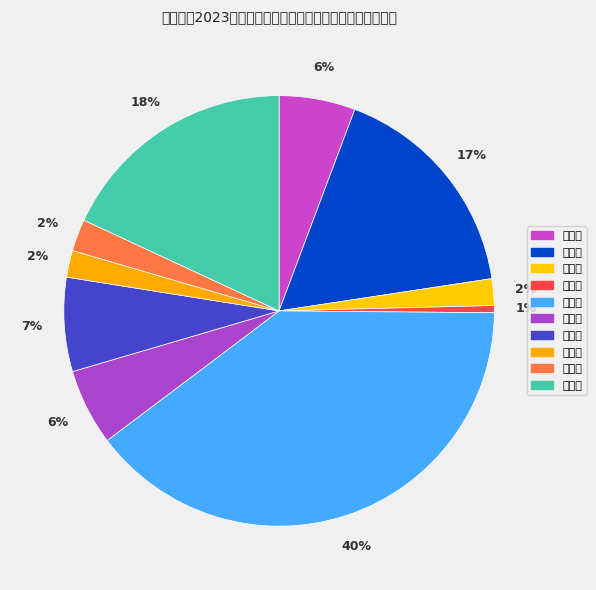

True or false: 沾益区 accounts for 17% of the total.

True